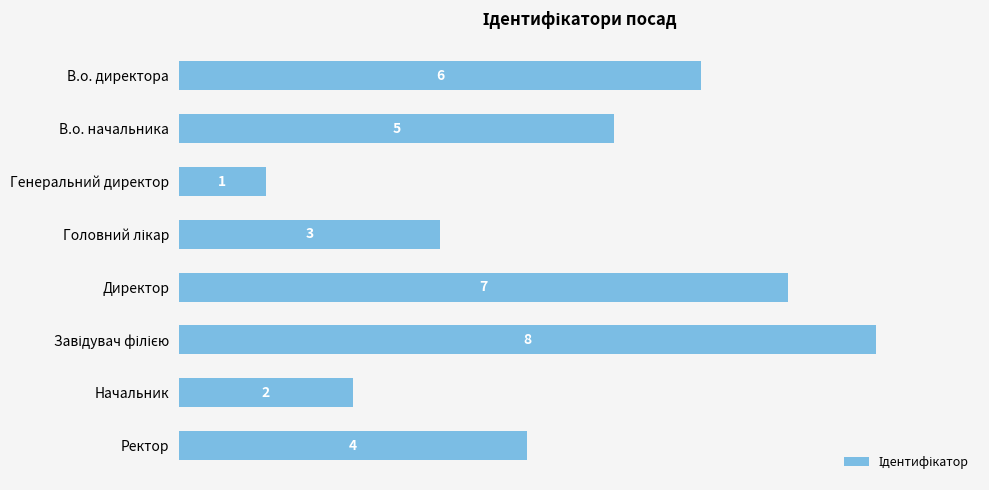

What is the change in value from Начальник to Ректор?

+2